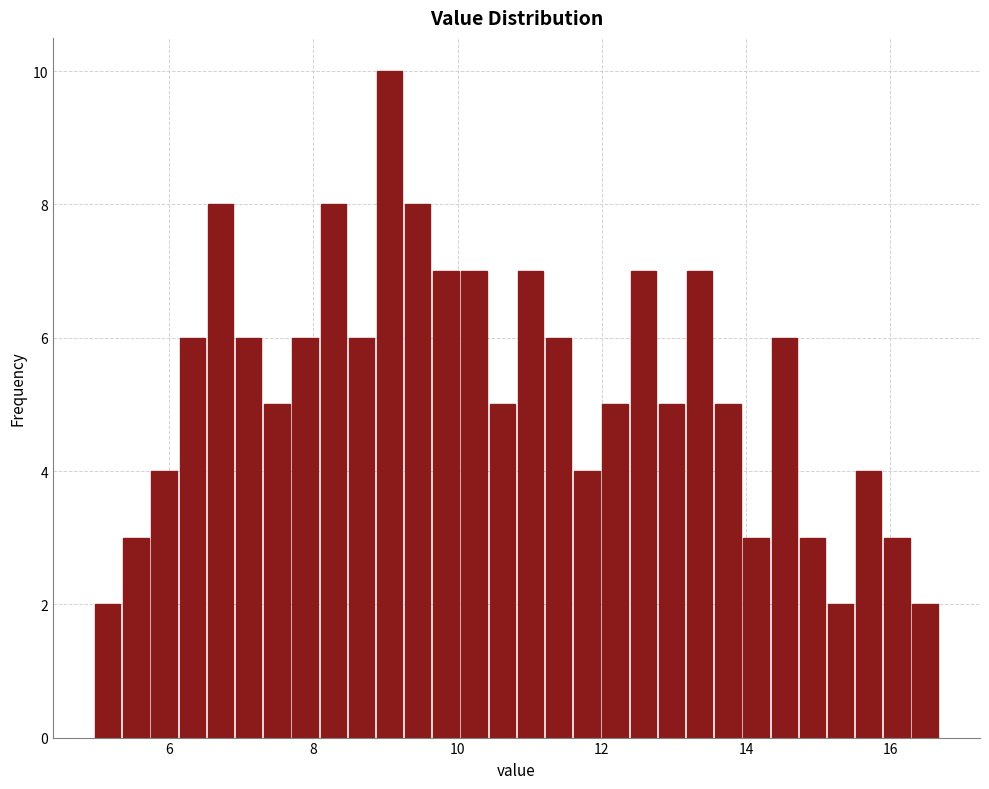

Around what value on the x-axis is the tallest bar? Give the approximate position of its centre, as read against the axis.

9.0